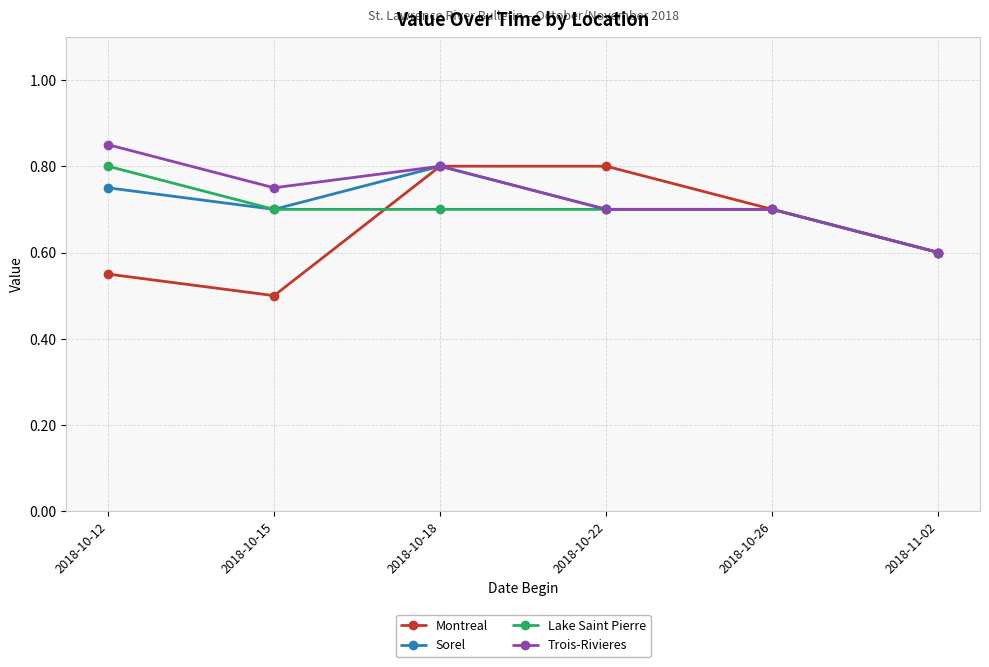

True or false: Lake Saint Pierre has more than 2 points higher than both neighbors.

False